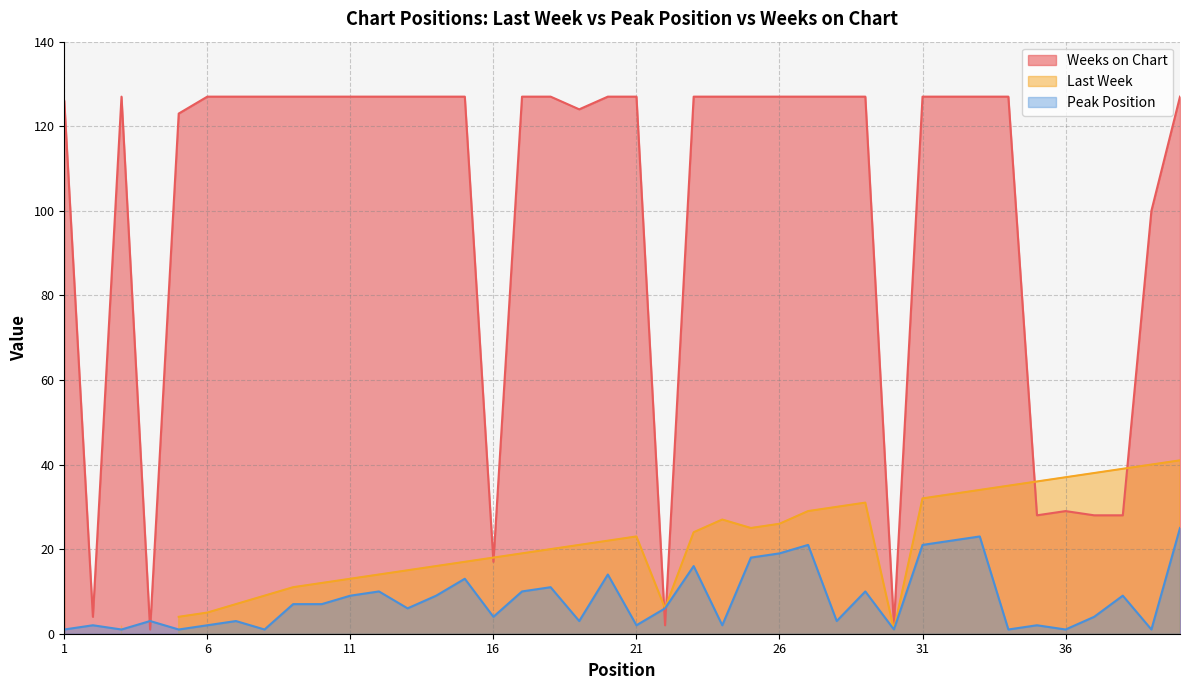

True or false: Peak Position has a value of 14 at 11.

False